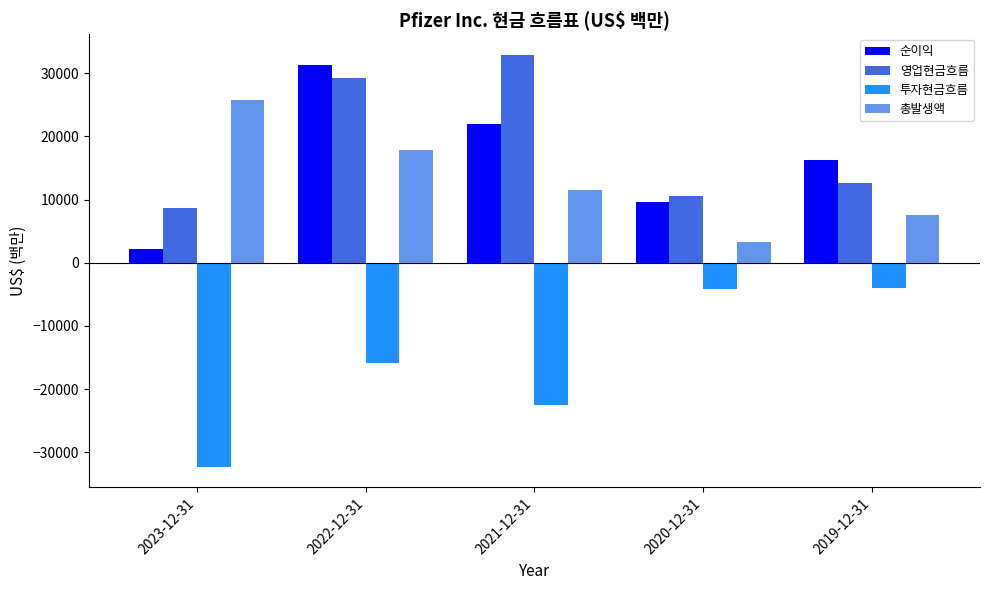

At how many categories does at least one series exceed 20558?

3